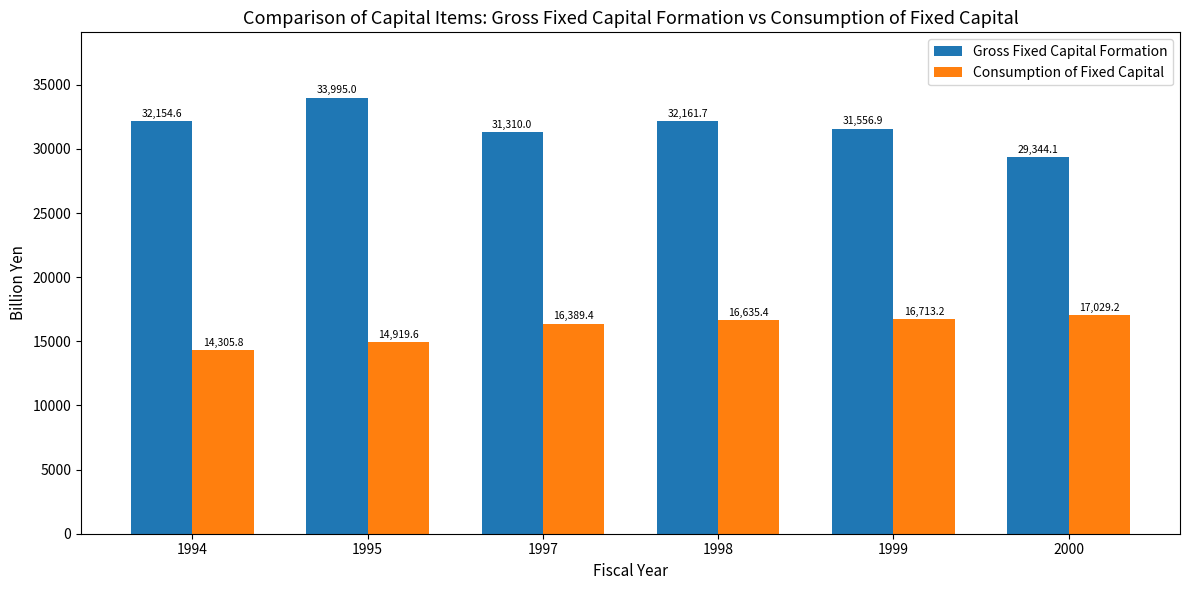

What is the spread (max minus min) of values at 1999?

14843.7